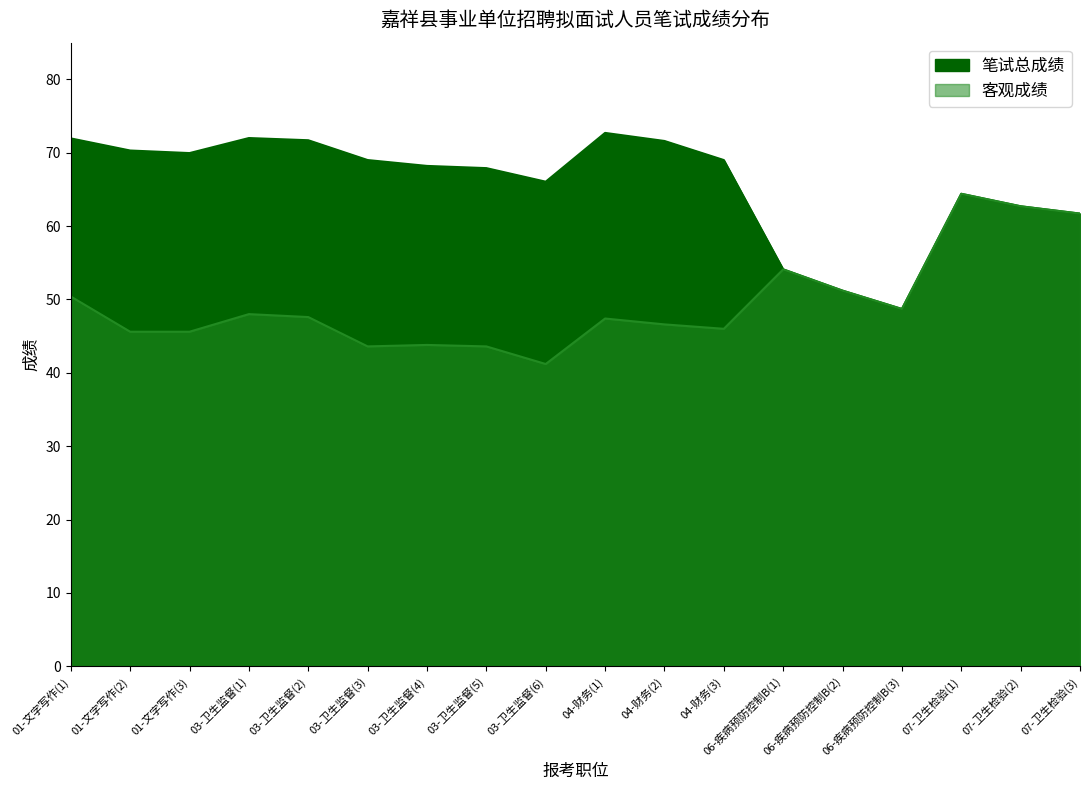

What is the difference between the second highest and minimum values in the 客观成绩 series?

21.5